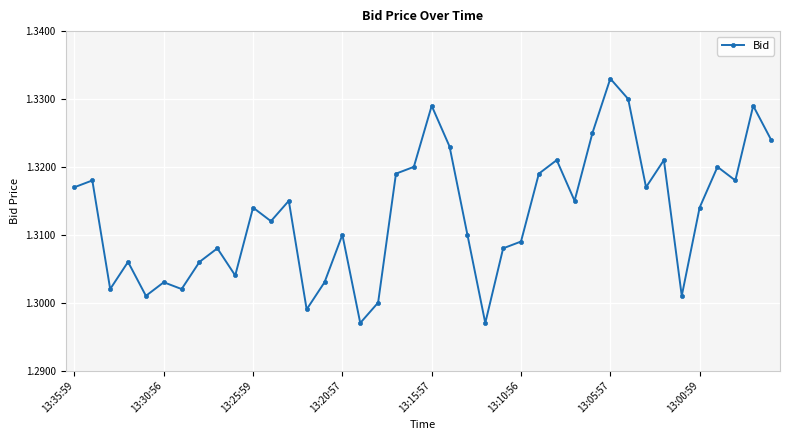

What is the sum of all values?

52.5